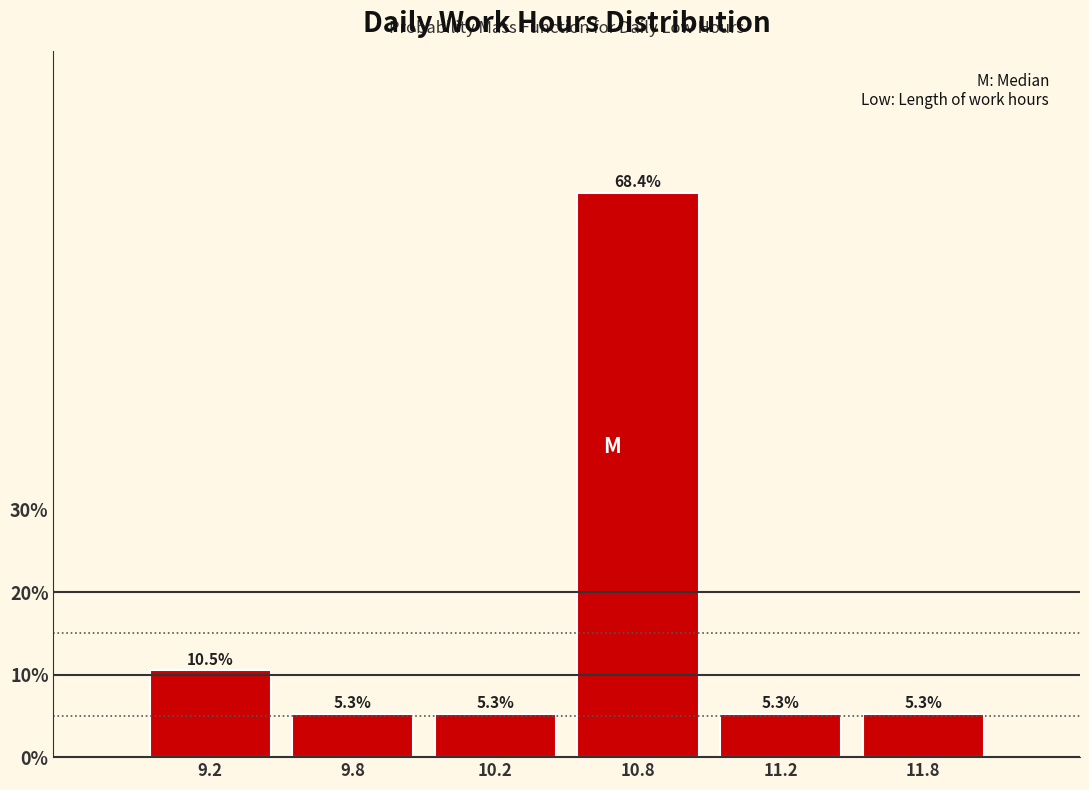

Reading left to right, transcribe all the data shown in this chart.

10.5	5.3	5.3	68.4	5.3	5.3